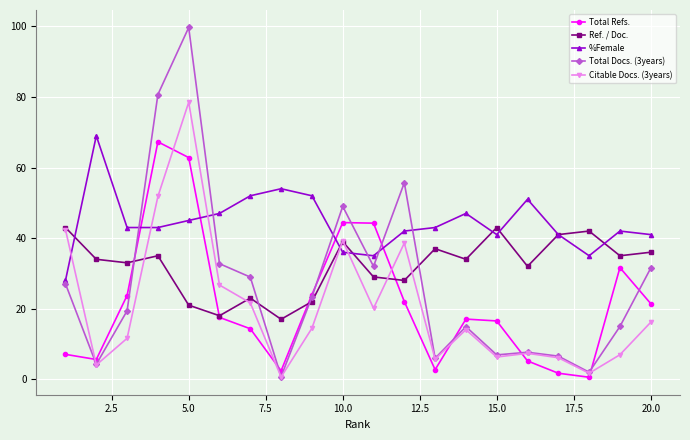

Which series ends up on top after the final intersection of Citable Docs. (3years) and Total Docs. (3years)?

Total Docs. (3years)